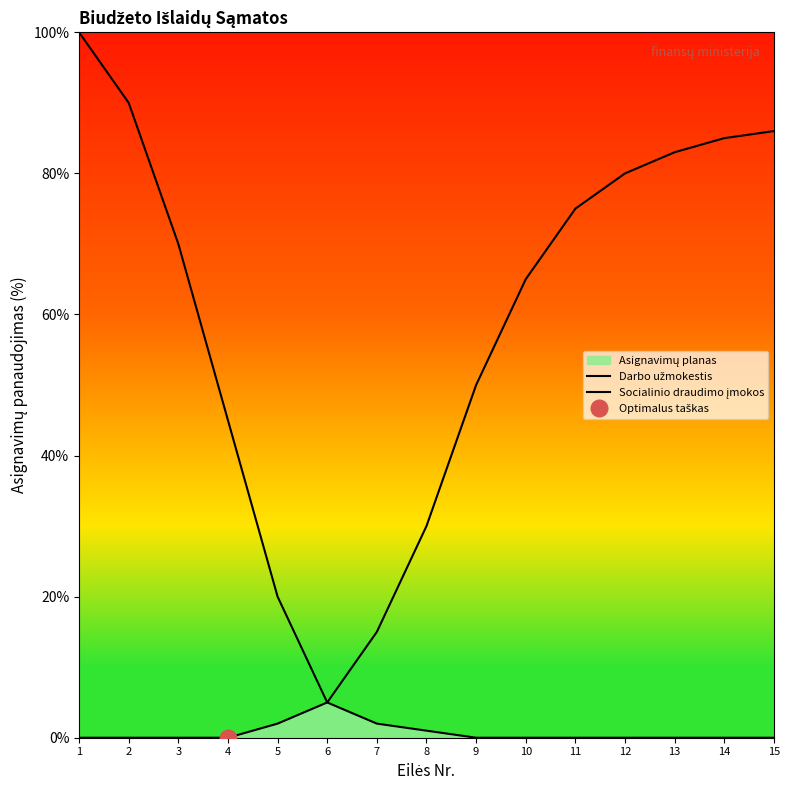

Reading left to right, what are all the values shown in this chart?

Darbo užmokestis: 100	90	70	45	20	5	2	1	0	0	0	0	0	0	0
Socialinio draudimo įmokos: 0	0	0	0	2	5	15	30	50	65	75	80	83	85	86